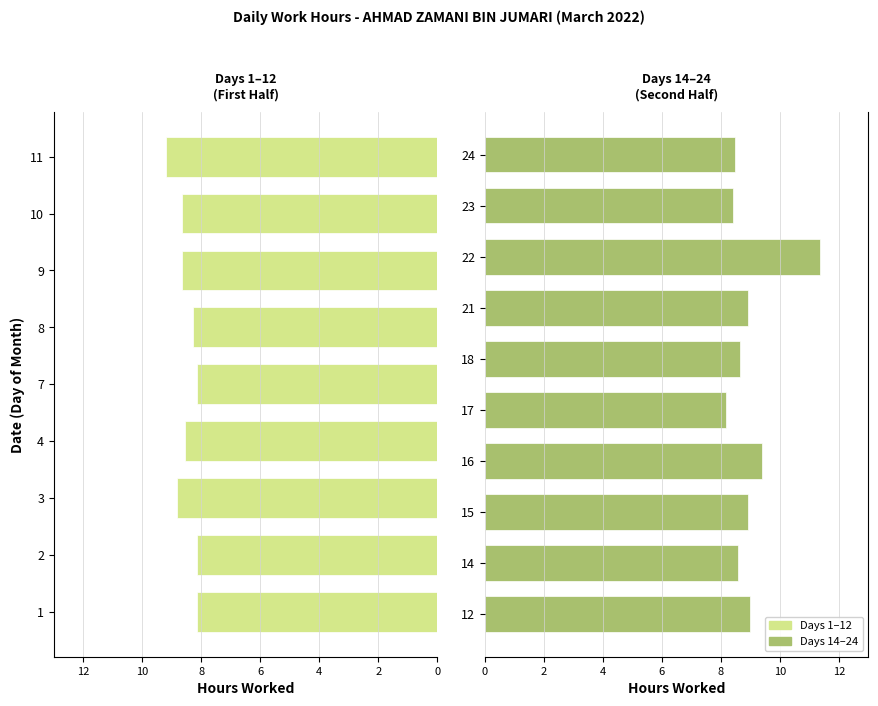

Is it true that the value at 24 is 15.1?

False